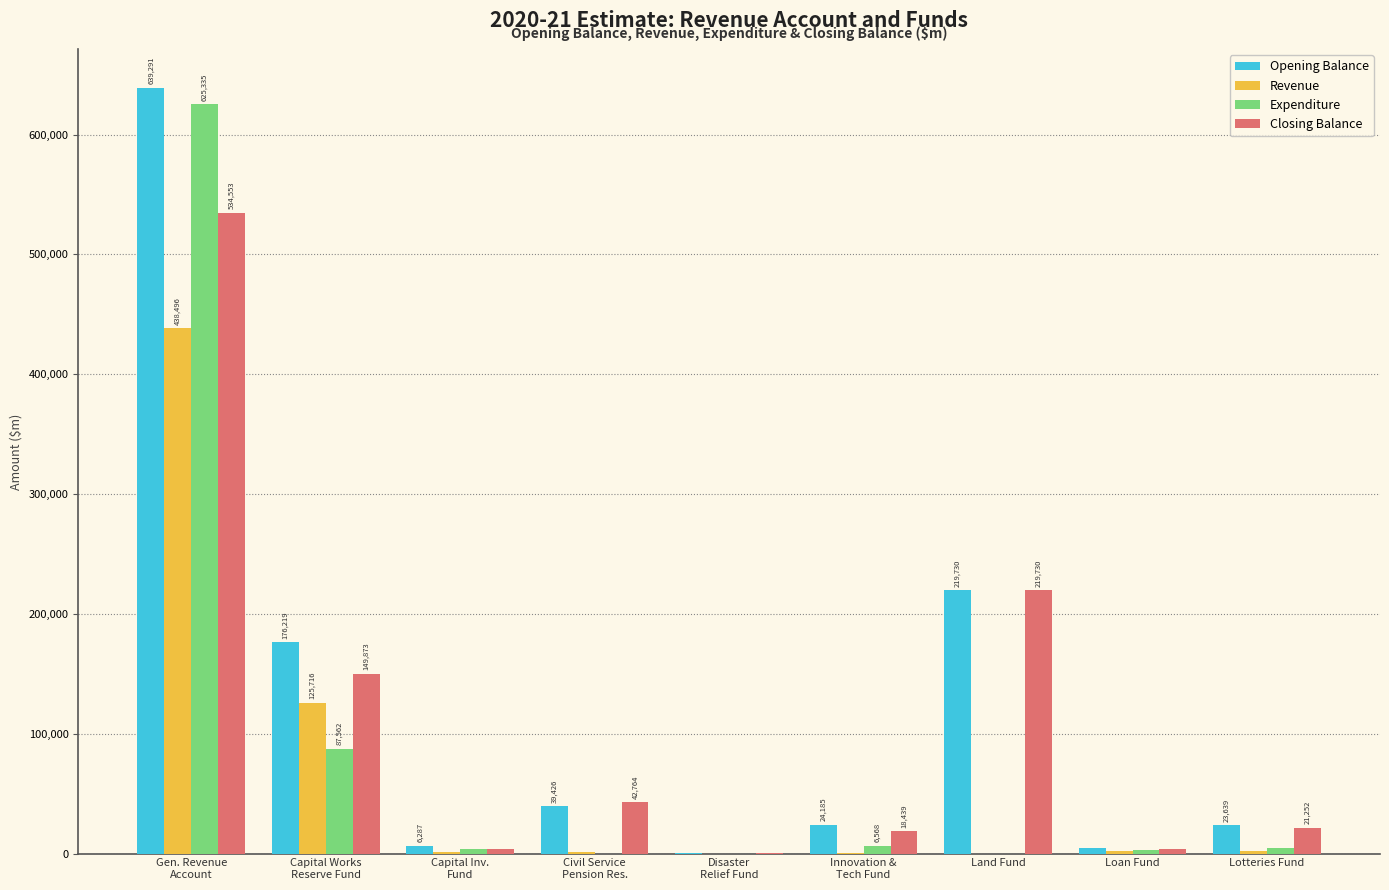

Is the value of Revenue at Land Fund greater than the value of Expenditure at Gen. Revenue
Account?

No